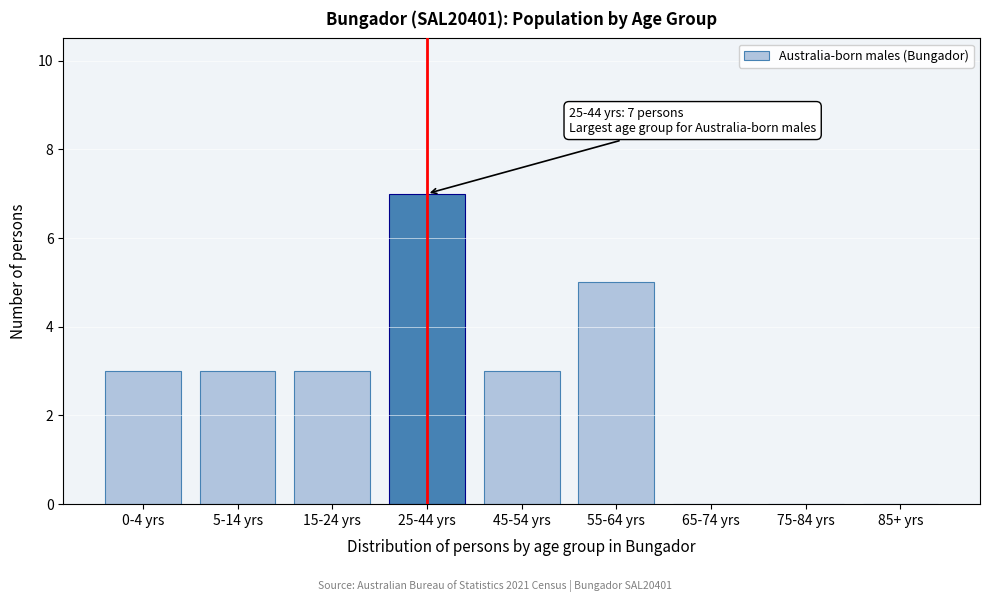

Reading right to left, what are all the values shown in this chart?

85+ yrs=0	75-84 yrs=0	65-74 yrs=0	55-64 yrs=5	45-54 yrs=3	25-44 yrs=7	15-24 yrs=3	5-14 yrs=3	0-4 yrs=3